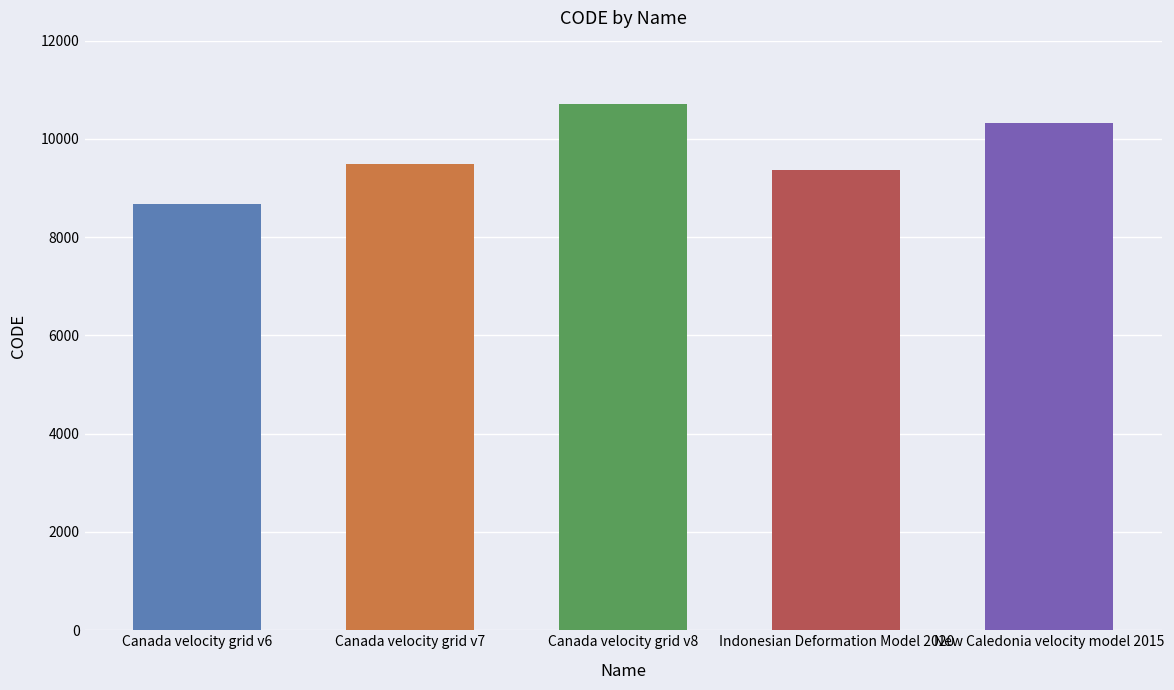

Which has a higher value, Canada velocity grid v6 or Indonesian Deformation Model 2020?

Indonesian Deformation Model 2020